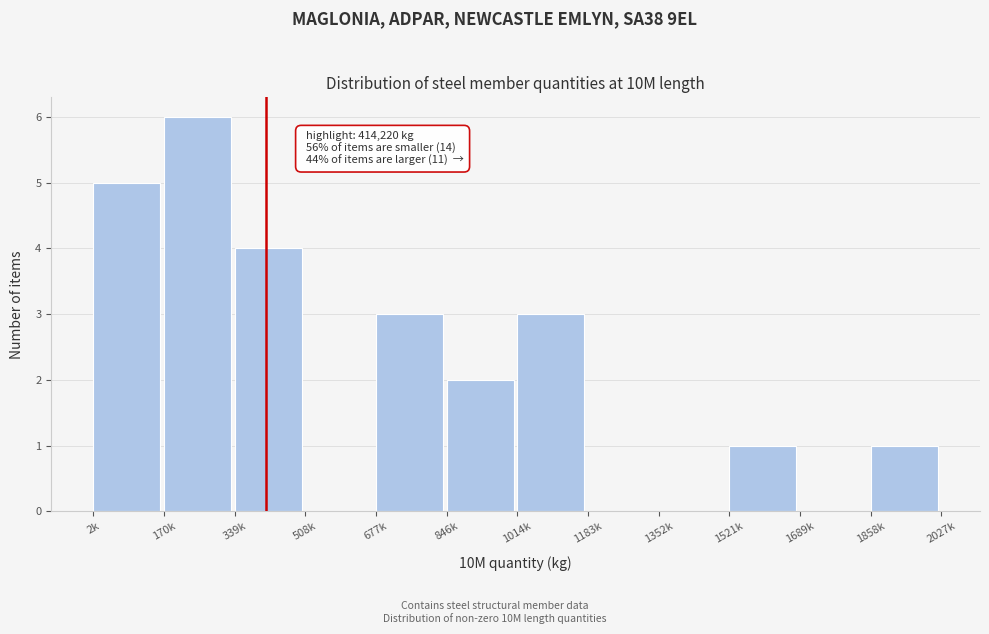

Reading left to right, list all the values displayed in this chart.

2k=5	170k=6	339k=4	508k=0	677k=3	846k=2	1014k=3	1183k=0	1352k=0	1521k=1	1689k=0	1858k=1